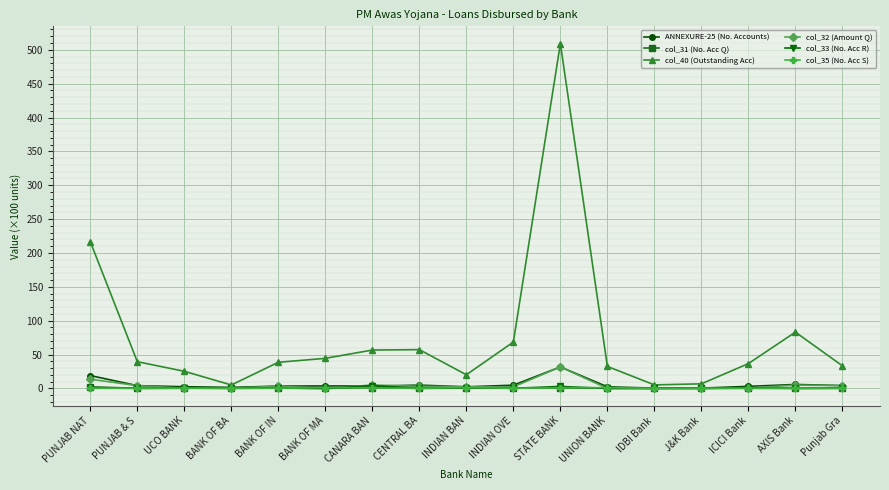

Does the chart display data point markers on the line(s)?

Yes